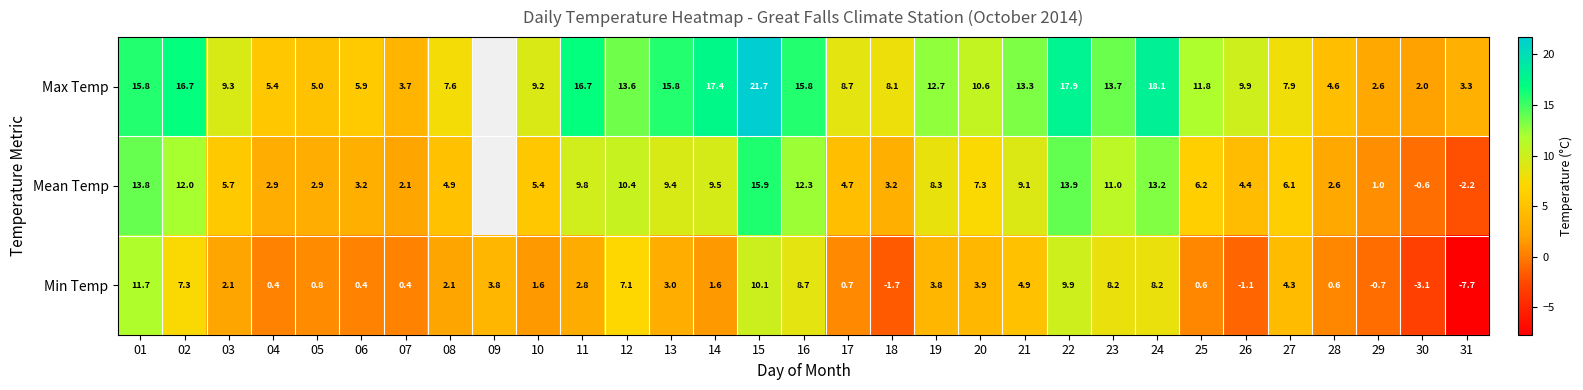

What is the total value across all series at 23?

32.9